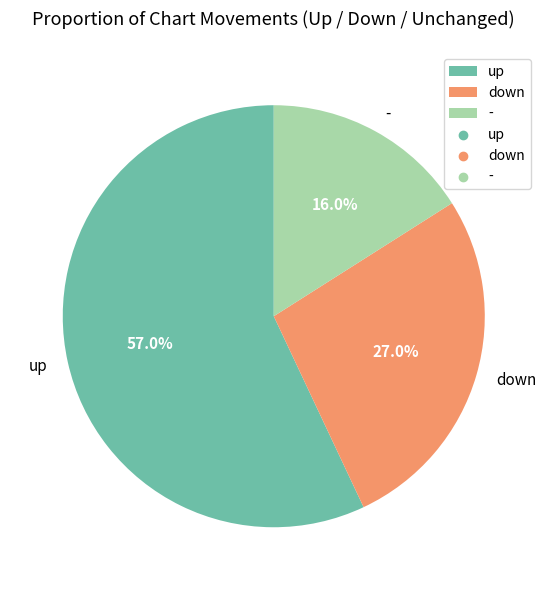

Combined, what portion of the pie is down and -?

43.0%